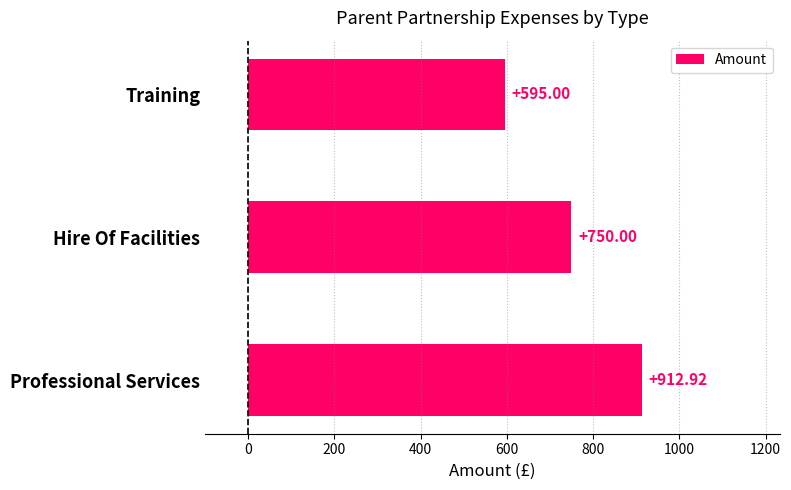

How many categories are shown in the chart?

3